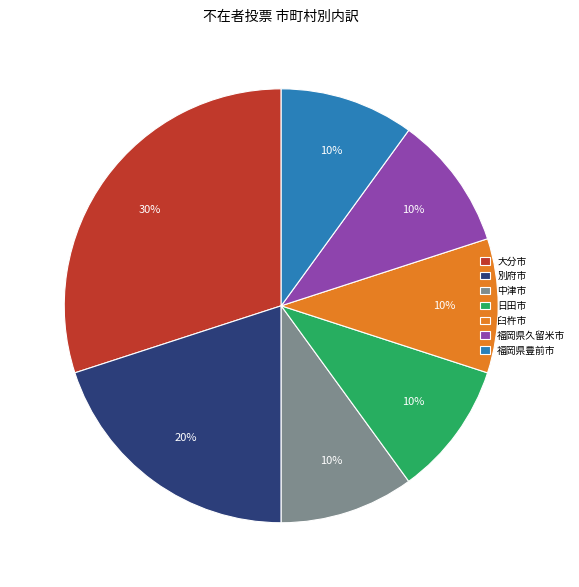

Between 大分市 and 福岡県久留米市, which is larger?

大分市